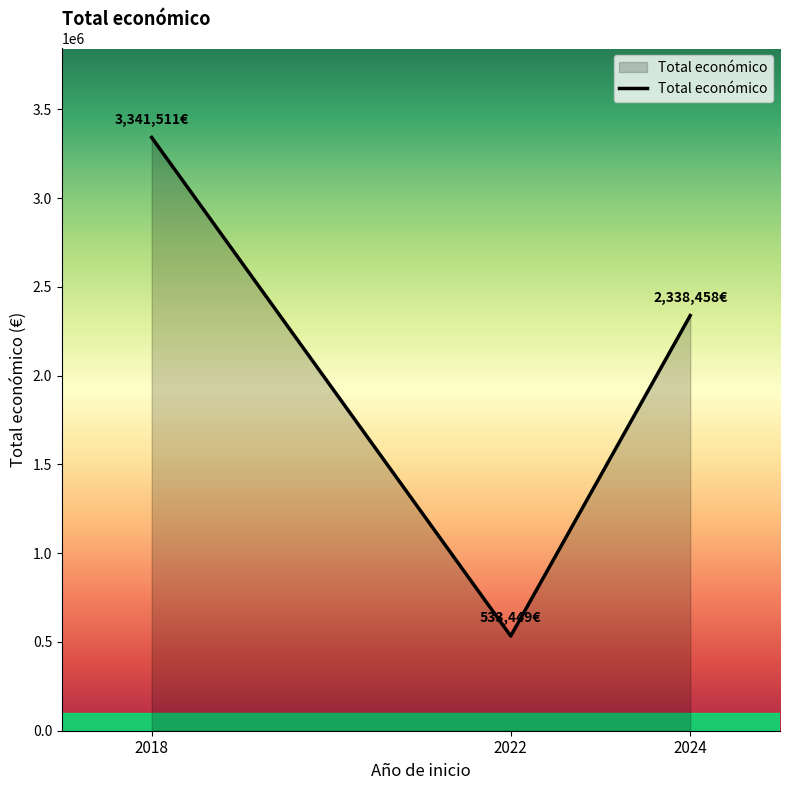

How many values are below 2338458?

1